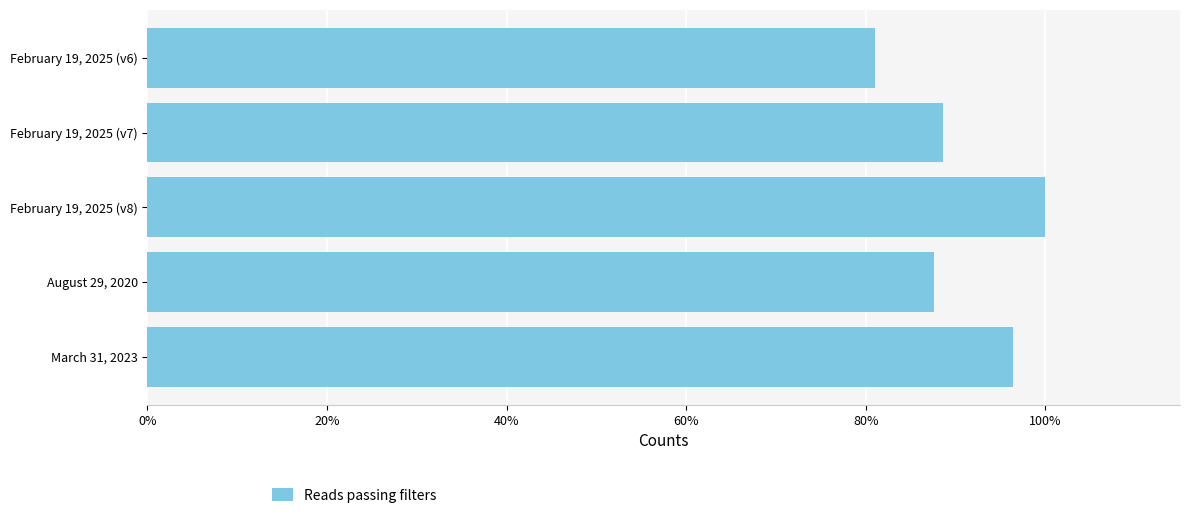

How many distinct data groups are displayed?

1